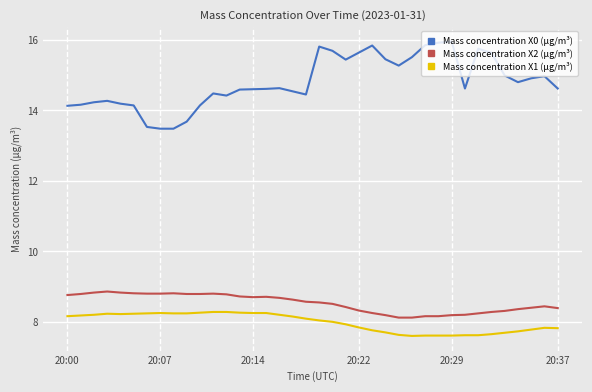

What are all the series names shown in the legend?

Mass concentration X0 (μg/m³), Mass concentration X2 (μg/m³), Mass concentration X1 (μg/m³)